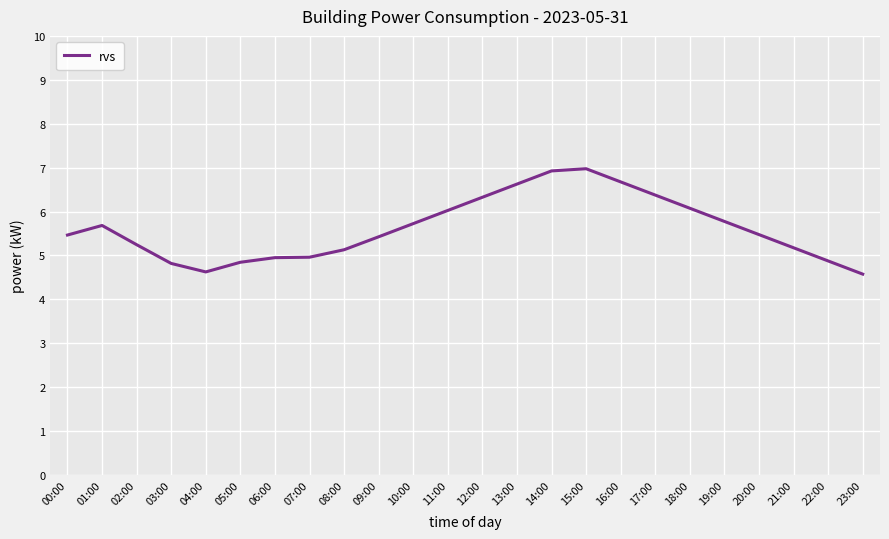

Does the chart display data point markers on the line(s)?

No